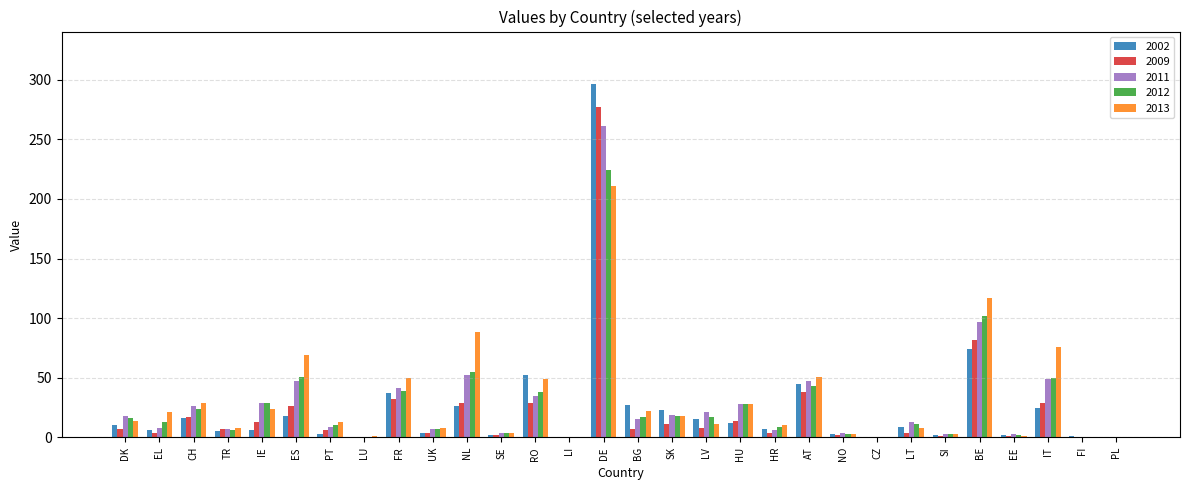

What is the difference between the 2013 values at IE and DK?

10